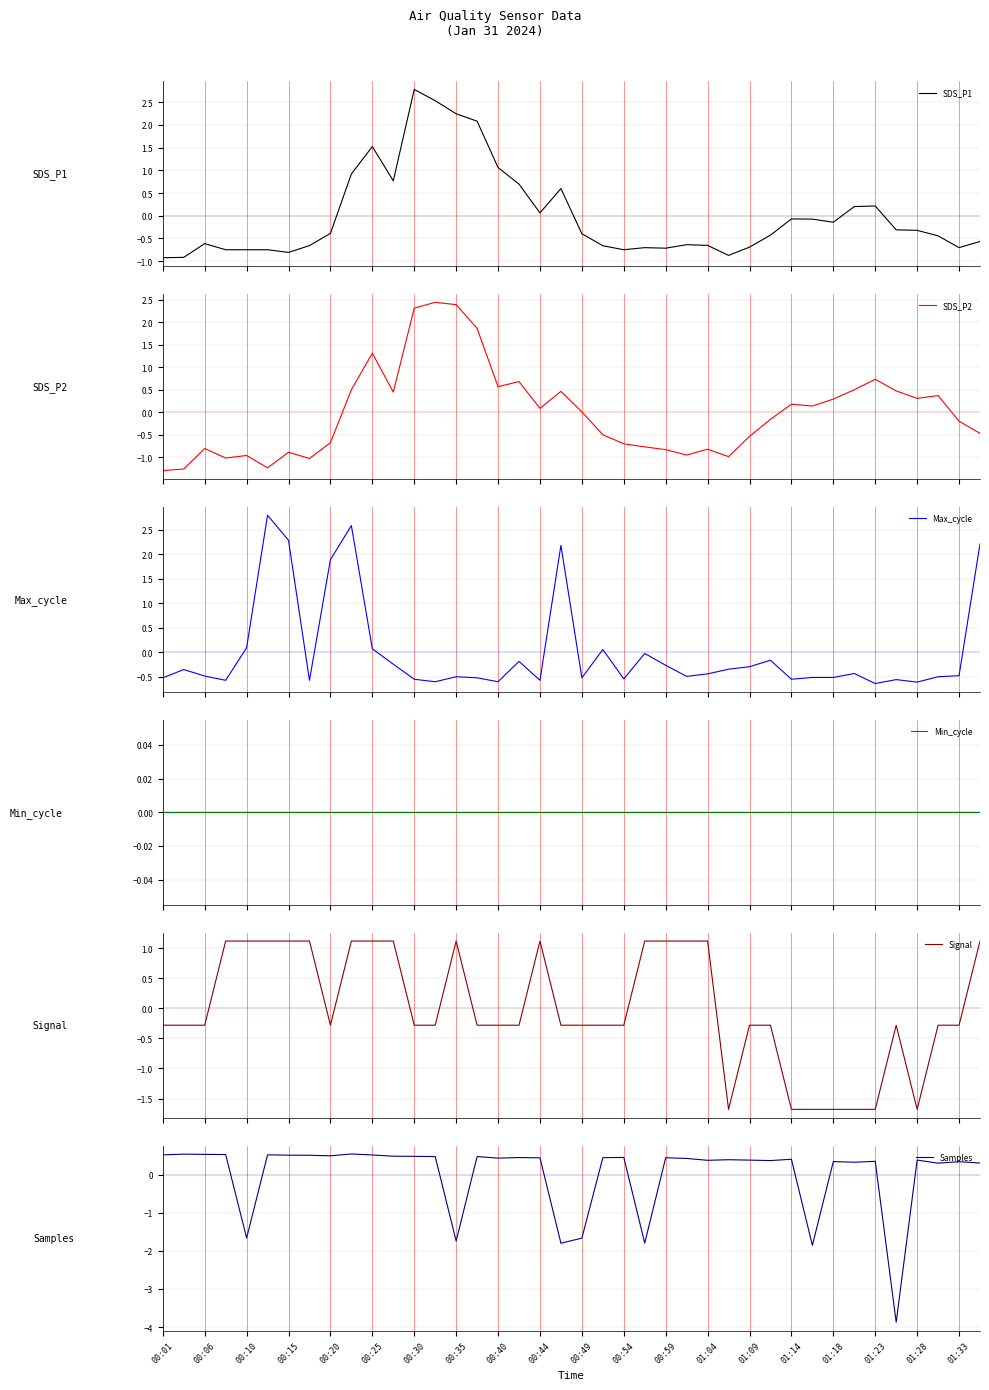

Count the number of categories in the chart.

40